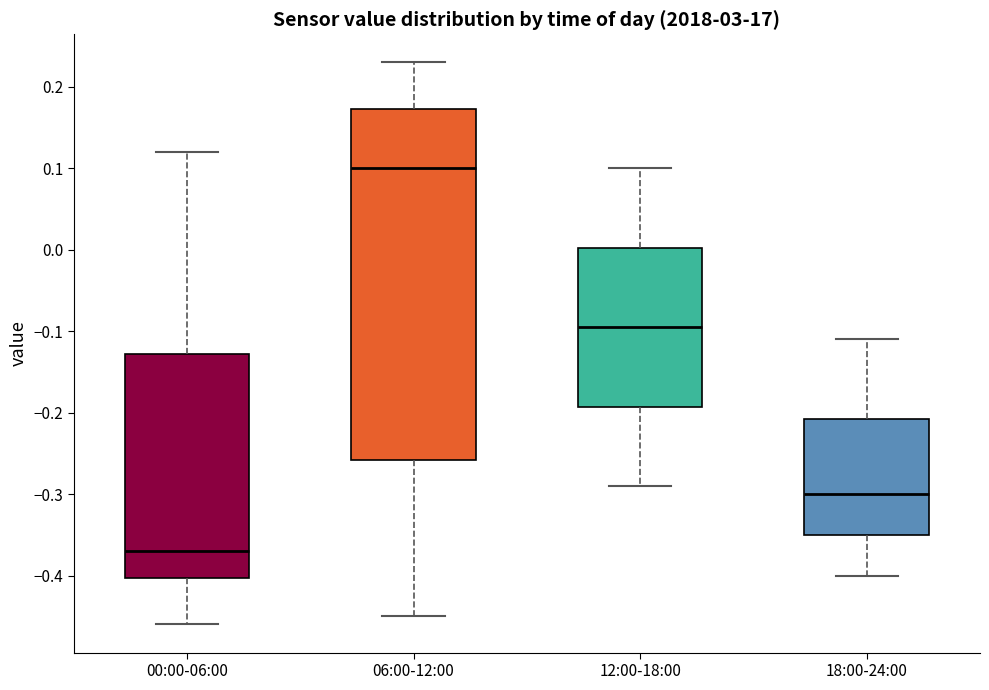

Which box has the lowest median line?

00:00-06:00